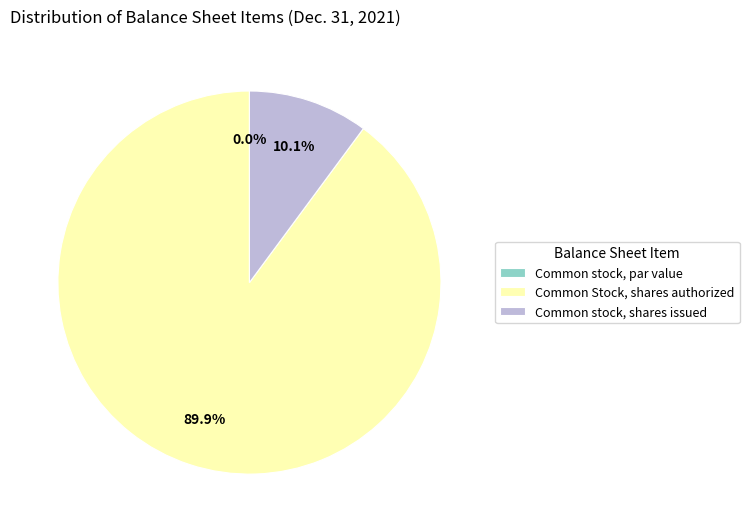

True or false: Common stock, par value accounts for 1% of the total.

False